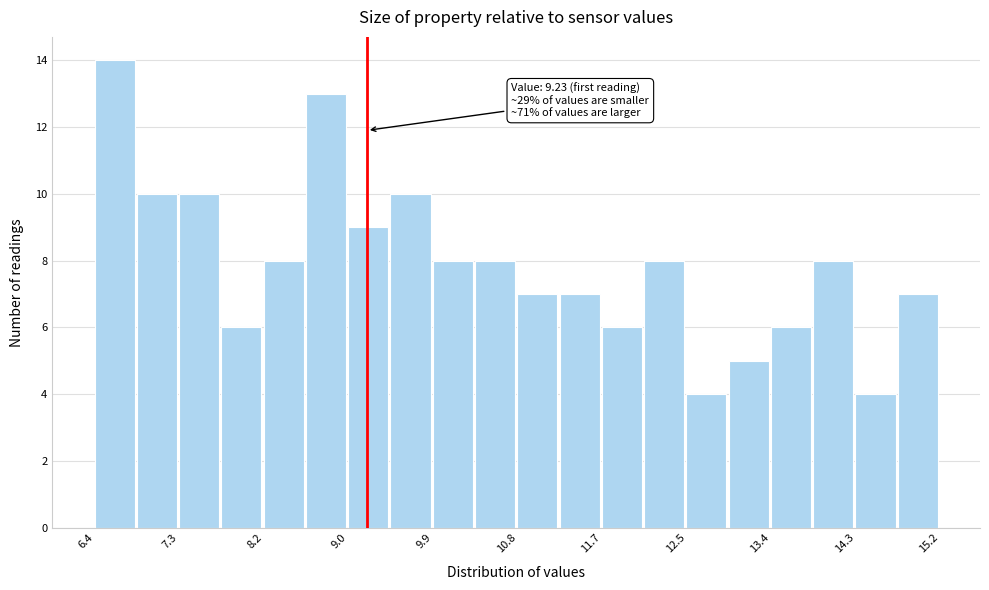

Which range on the x-axis has the tallest bar?

6.4 to 6.8